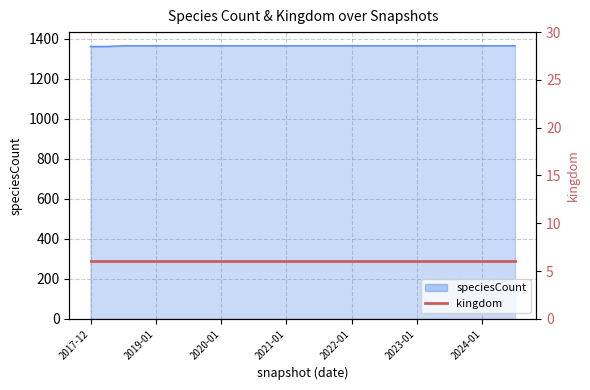

Reading left to right, extract all data points from this chart.

1360	1360	1364	1364	1364	1364	1364	1364	1364	1364	1364	1364	1364	1364	1364	1364	1364	1364	1364	1364	1364	1364	1364	1364	1364	1364	1364